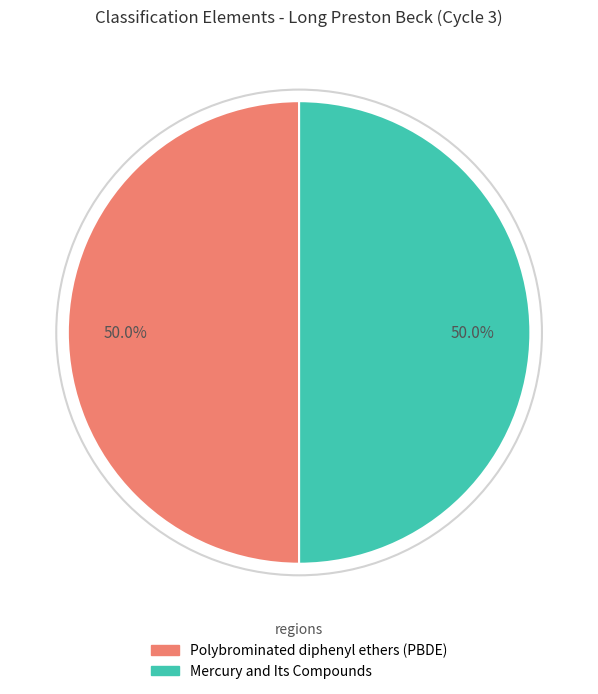

Combined, what portion of the pie is Mercury and Its Compounds and Polybrominated diphenyl ethers (PBDE)?

100.0%